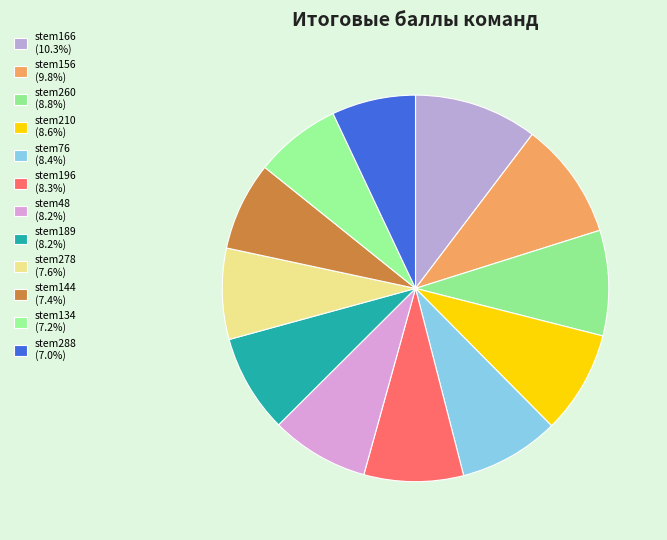

To the nearest percent, what is the average slice percentage?

8%